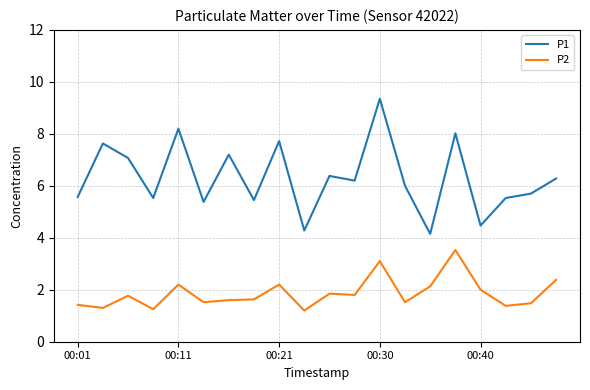

What is the average value of the P2 series?

1.9